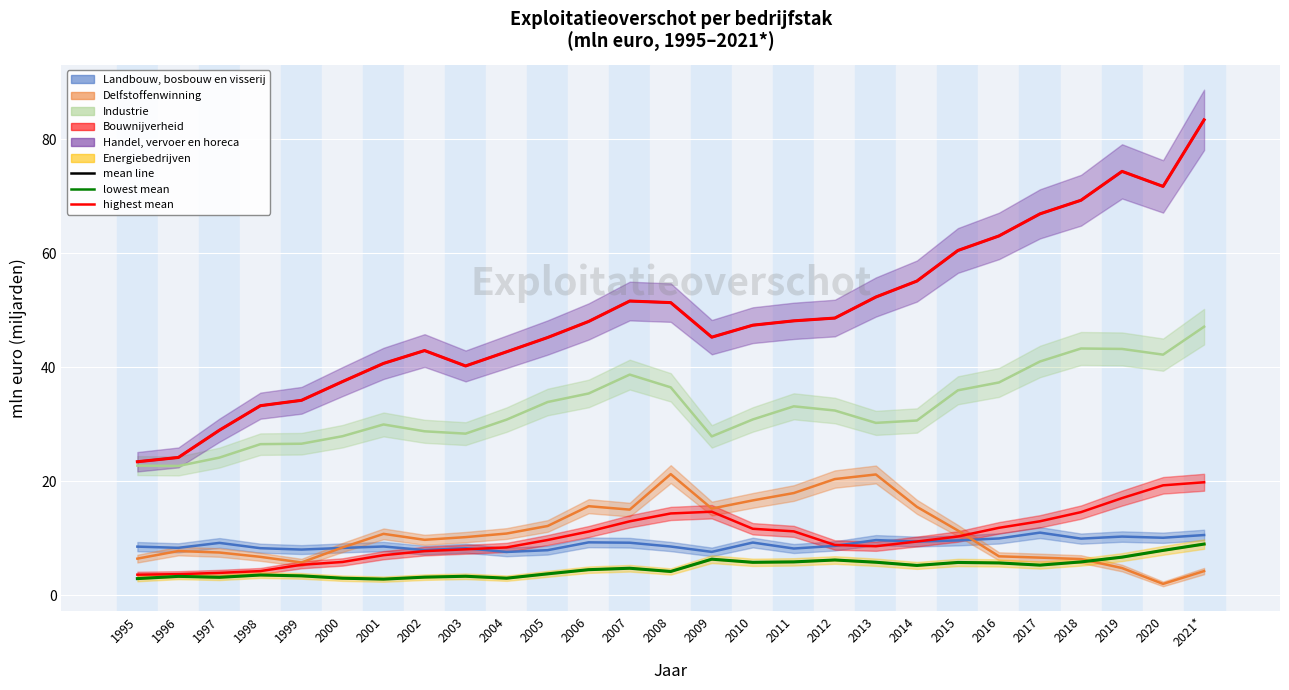

At which category does Landbouw, bosbouw en visserij reach its first local peak?

1997